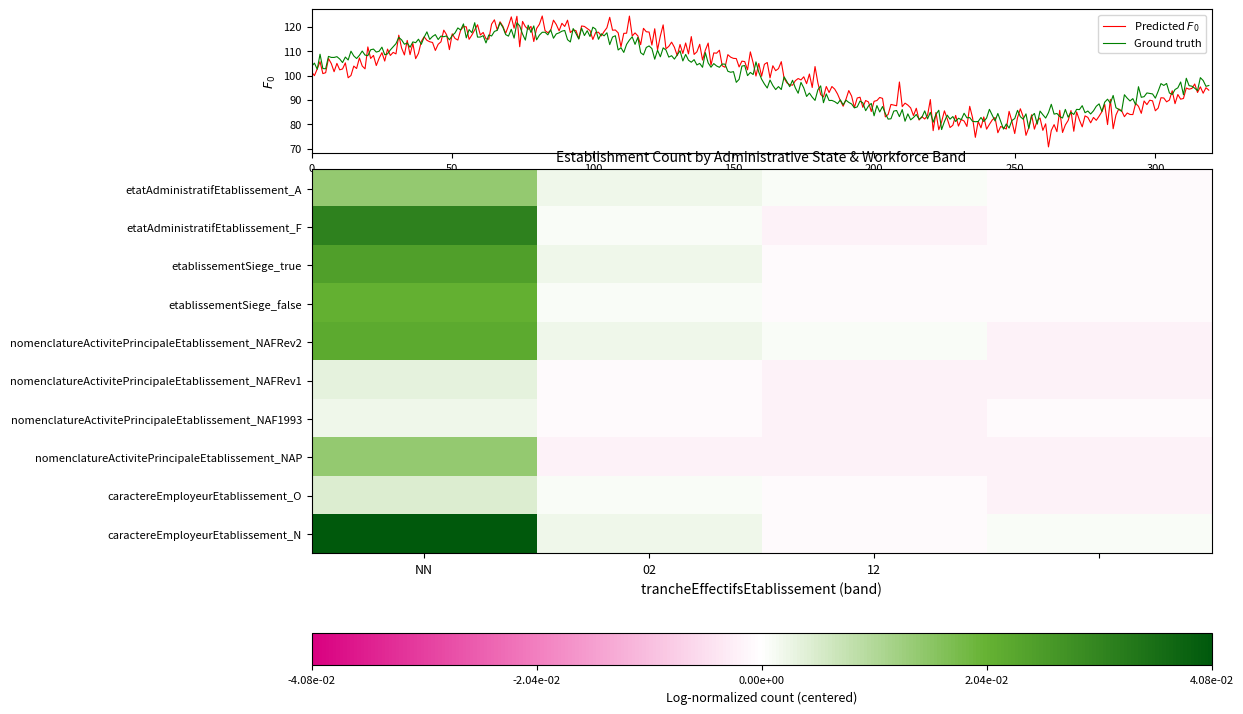

What is the lowest value of the Ground truth series?

77.9